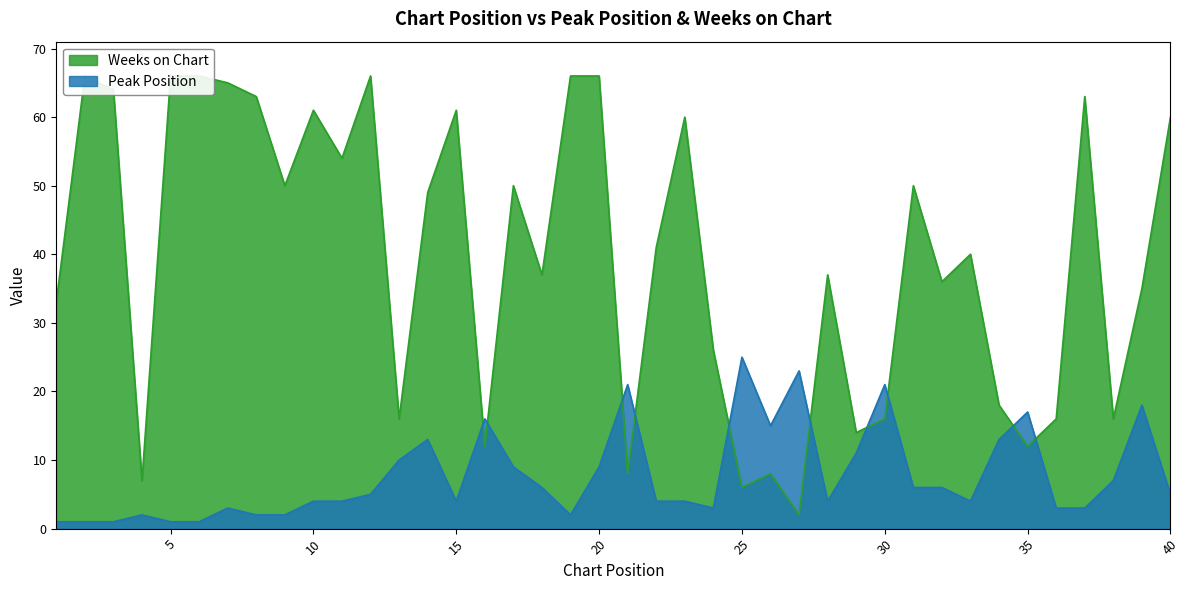

Count the number of categories in the chart.

40